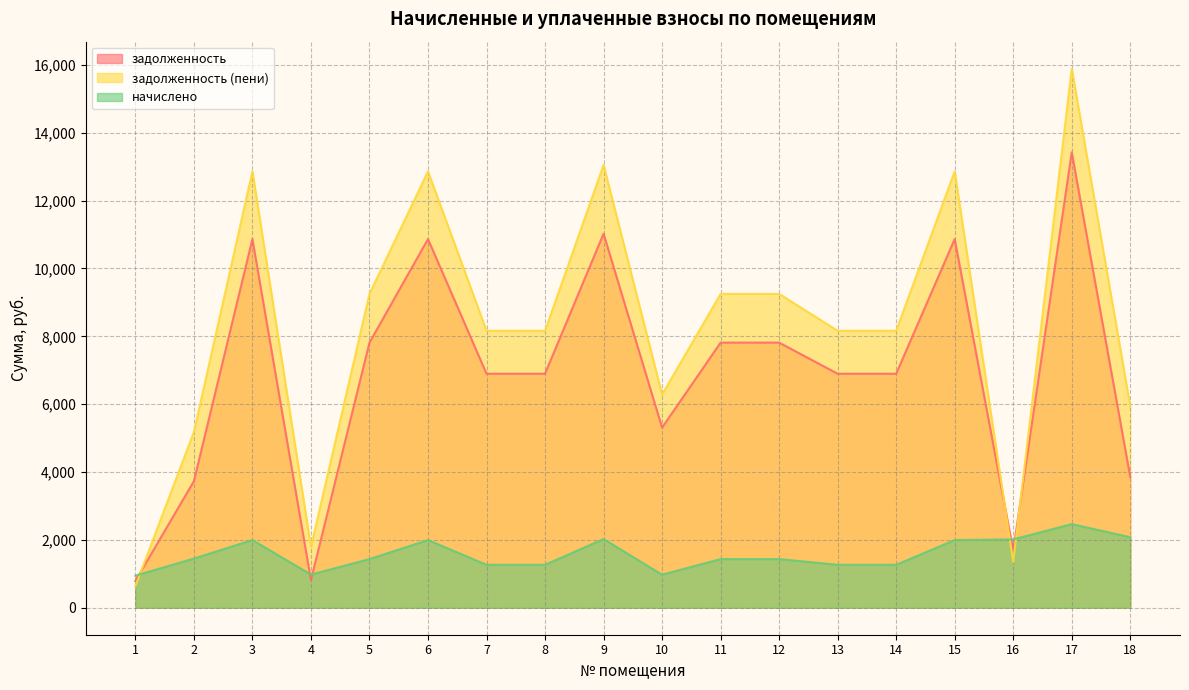

Which category has the highest value across all series?

17